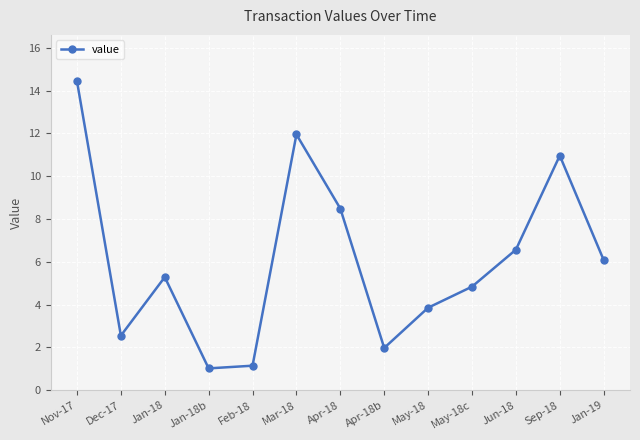

The chart shows a value of 3.3 at Jan-19. True or false?

False